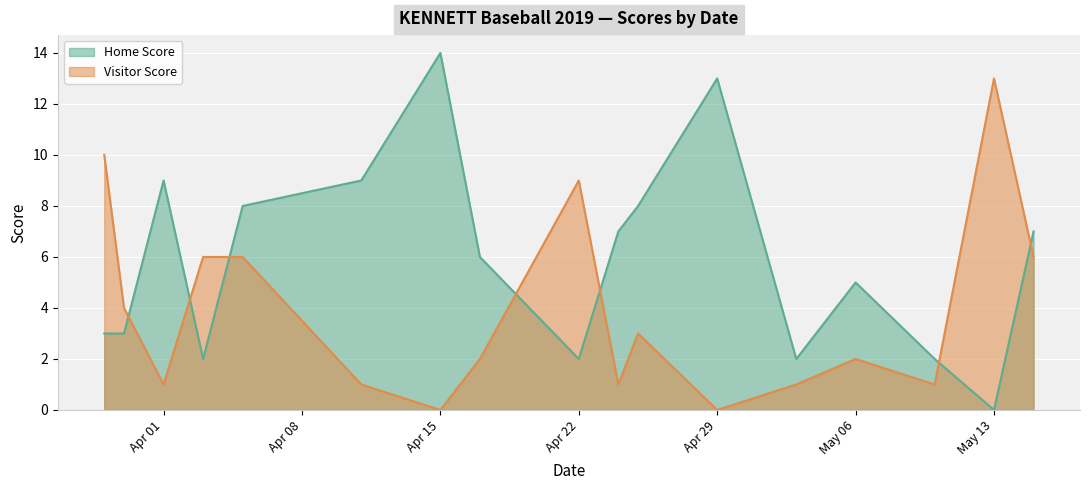

The Visitor Score series shows 6 at 2019-05-15. True or false?

True